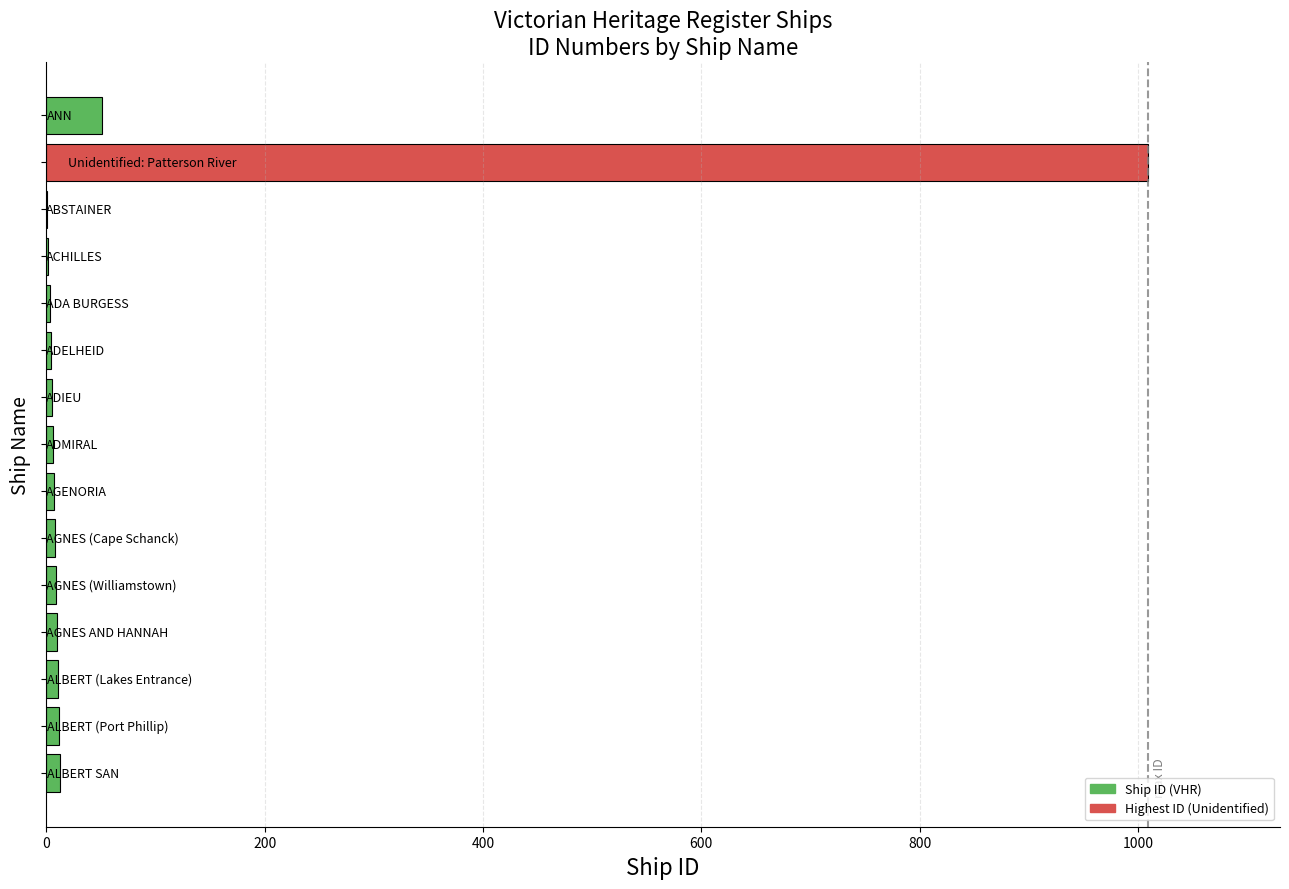

What is the greatest value displayed?

1009